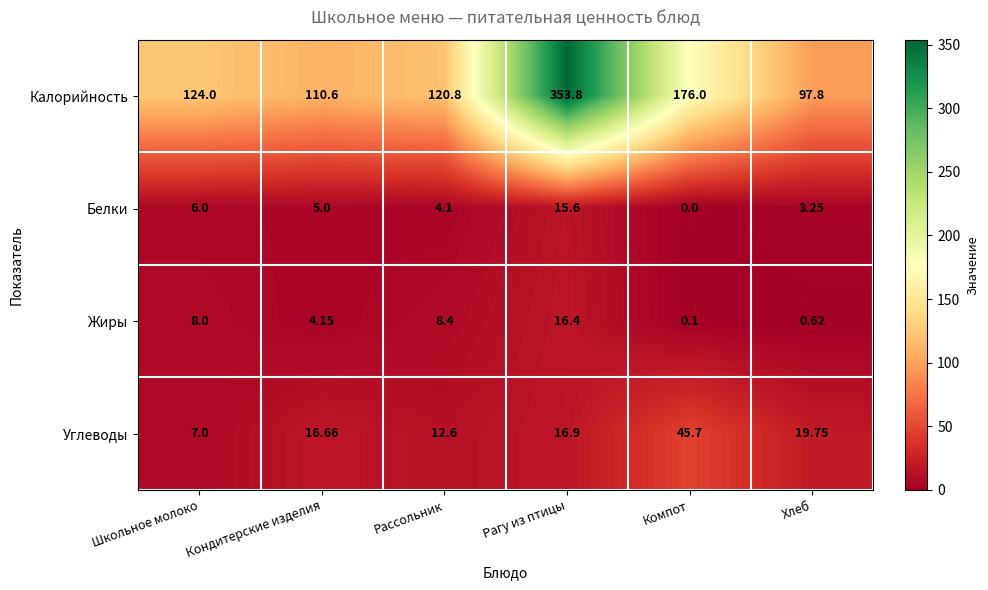

At which category is the sum across all series the highest?

Рагу из птицы